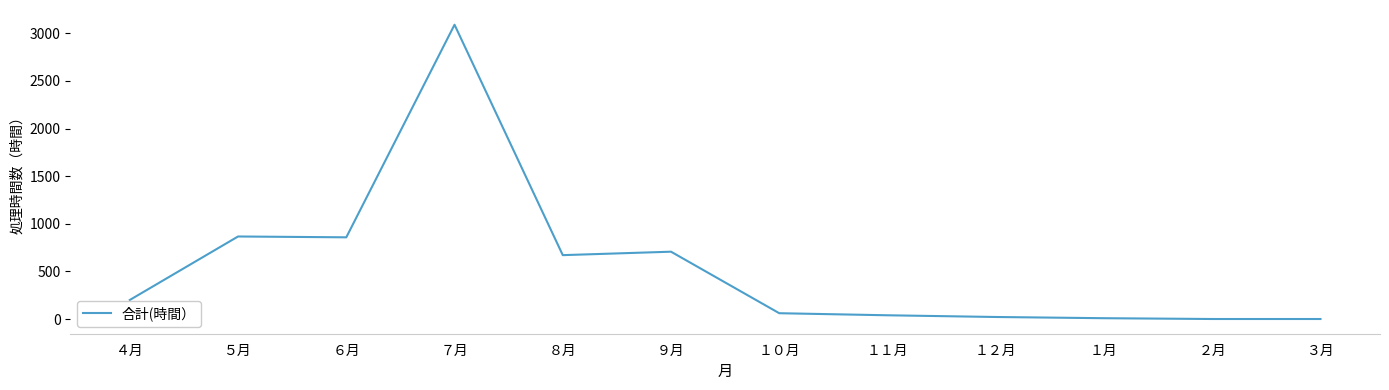

Does the chart display data point markers on the line(s)?

No